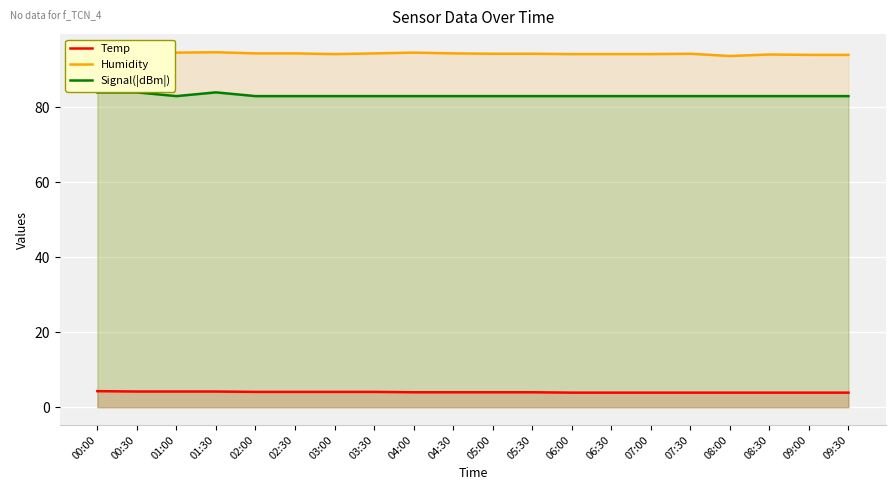

Is the value of Humidity at 08:30 greater than the value of Temp at 00:00?

Yes